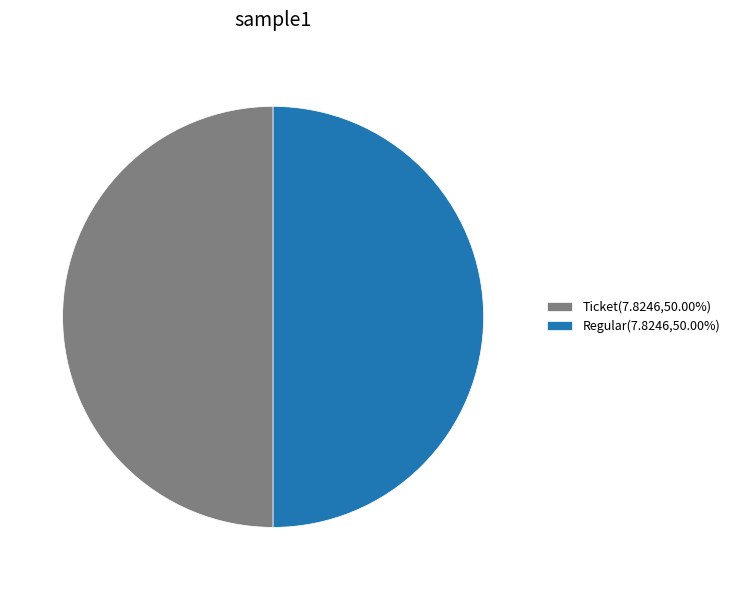

What is the ratio of the value at Regular(7.8246,50.00%) to the value at Ticket(7.8246,50.00%)?

1.0